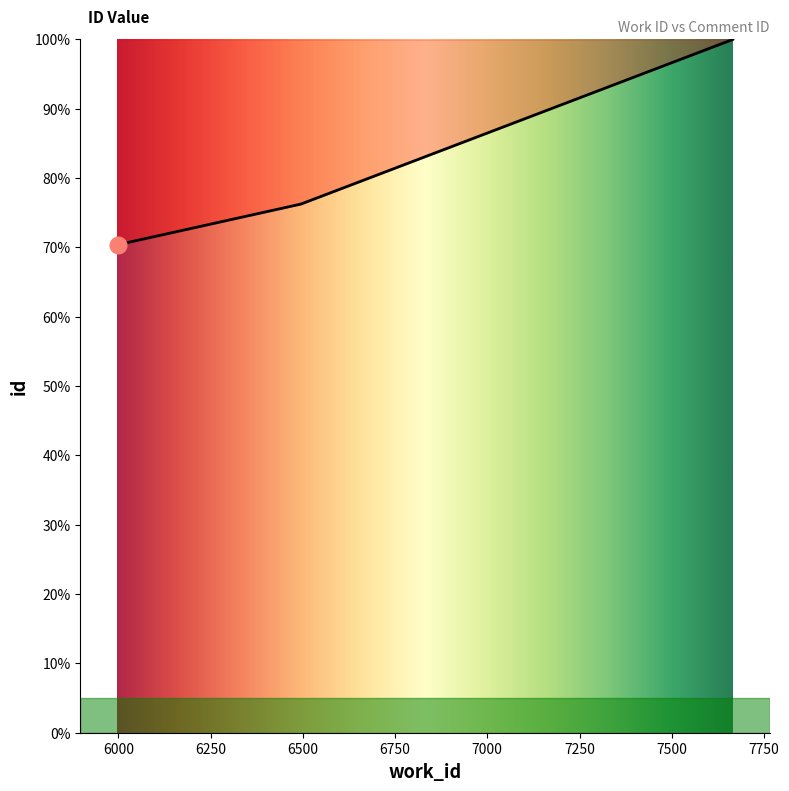

What is the difference between the maximum and minimum values?

29.6